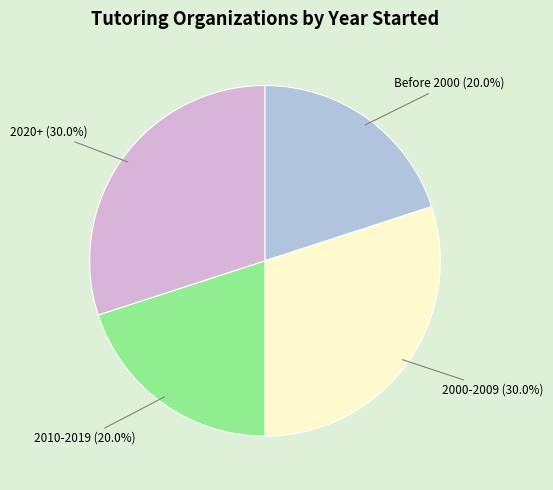

How much of the chart is everything except 2000-2009?

70.0%